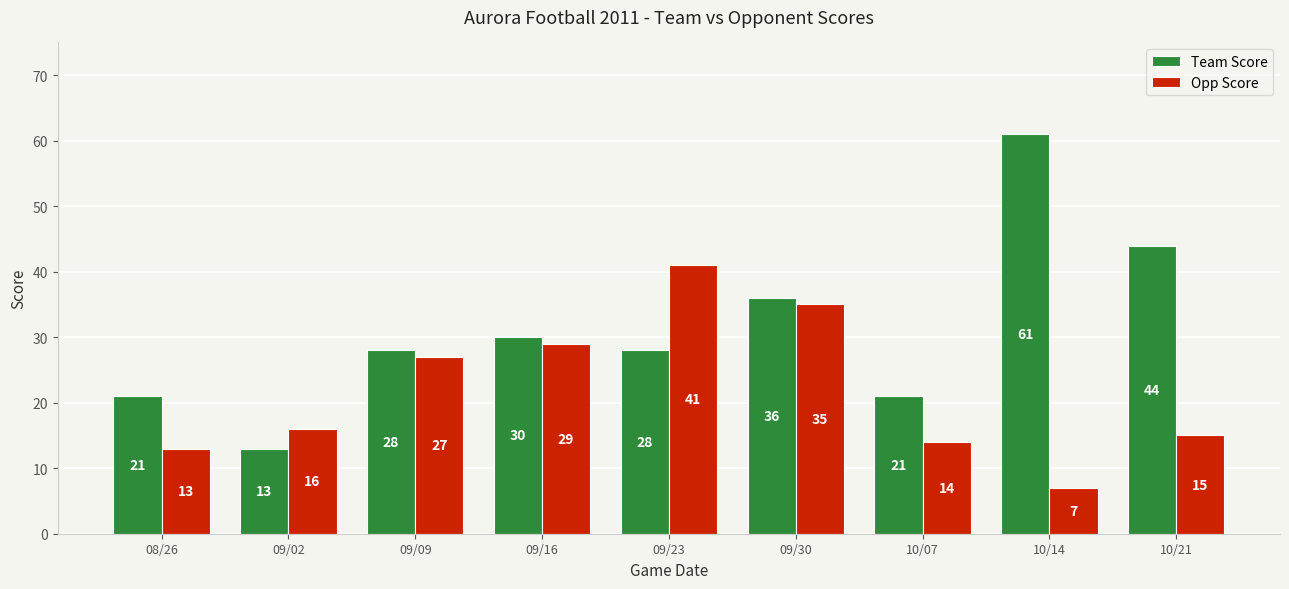

What is the highest value of the Team Score series?

61